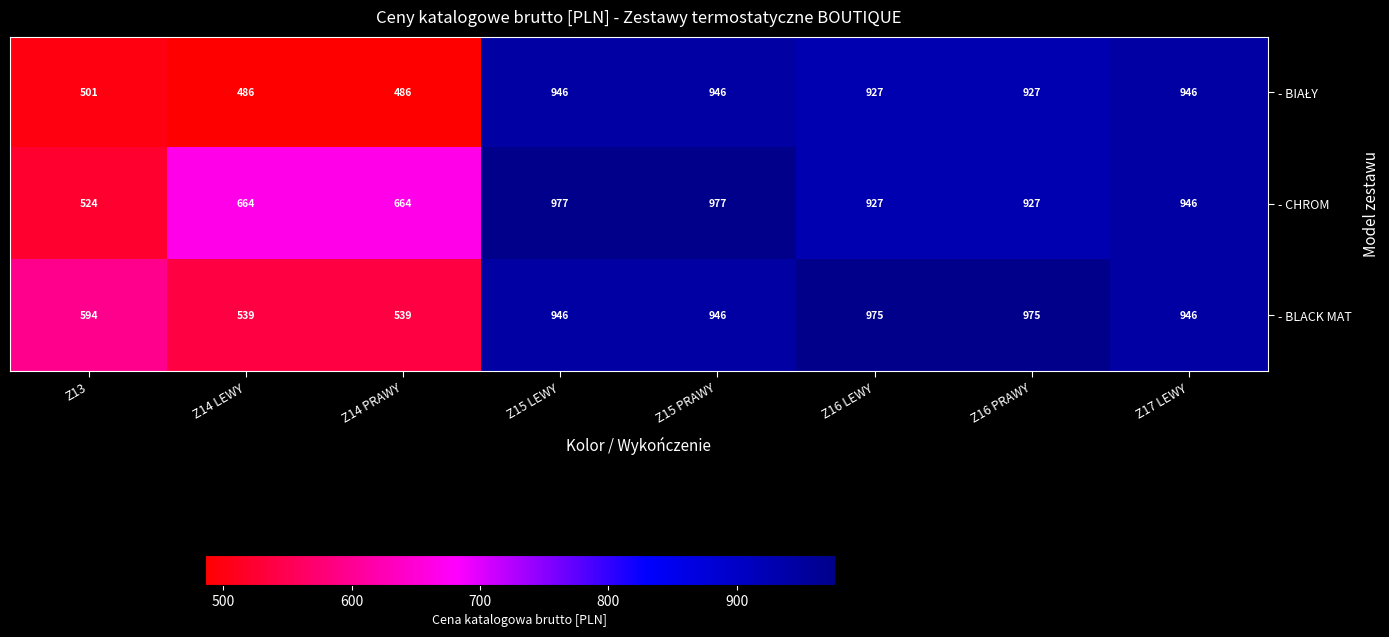

What is the sum of the - BLACK MAT values at Z14 PRAWY and Z16 LEWY?

1514